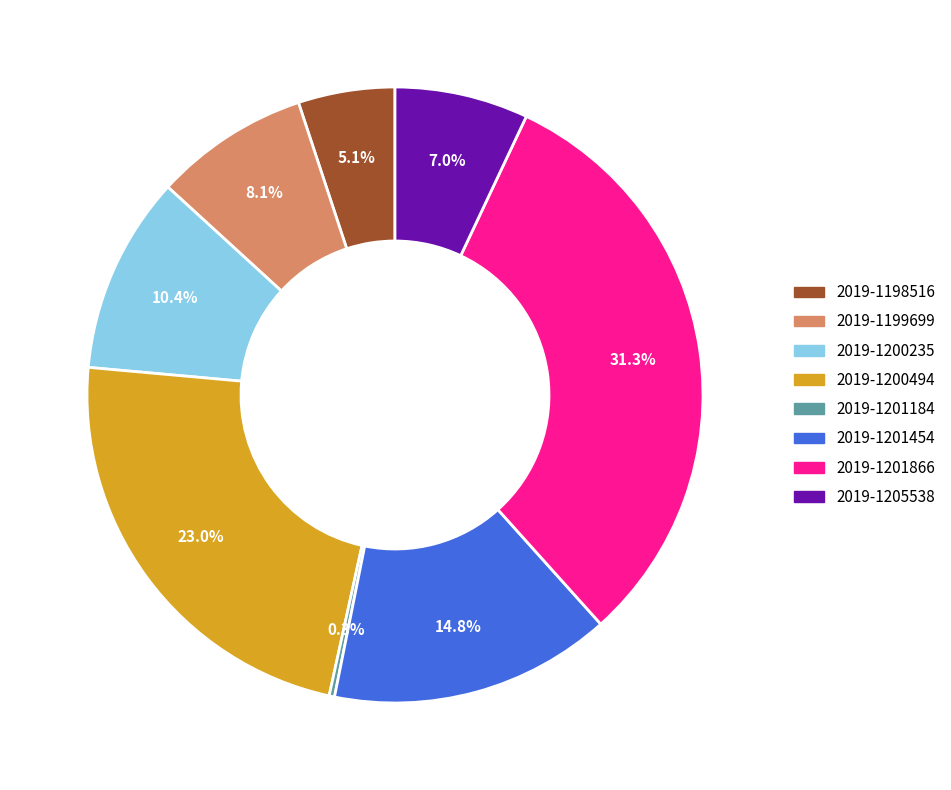

Which has a higher value, 2019-1205538 or 2019-1201184?

2019-1205538